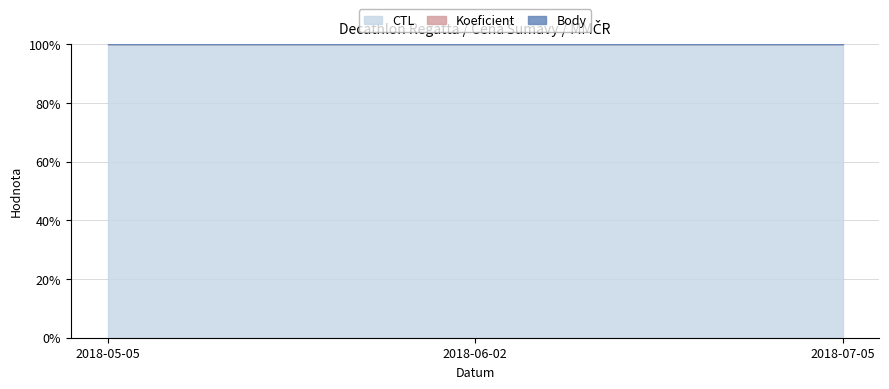

Which has a higher value, 2018-07-05 or 2018-05-05?

2018-05-05